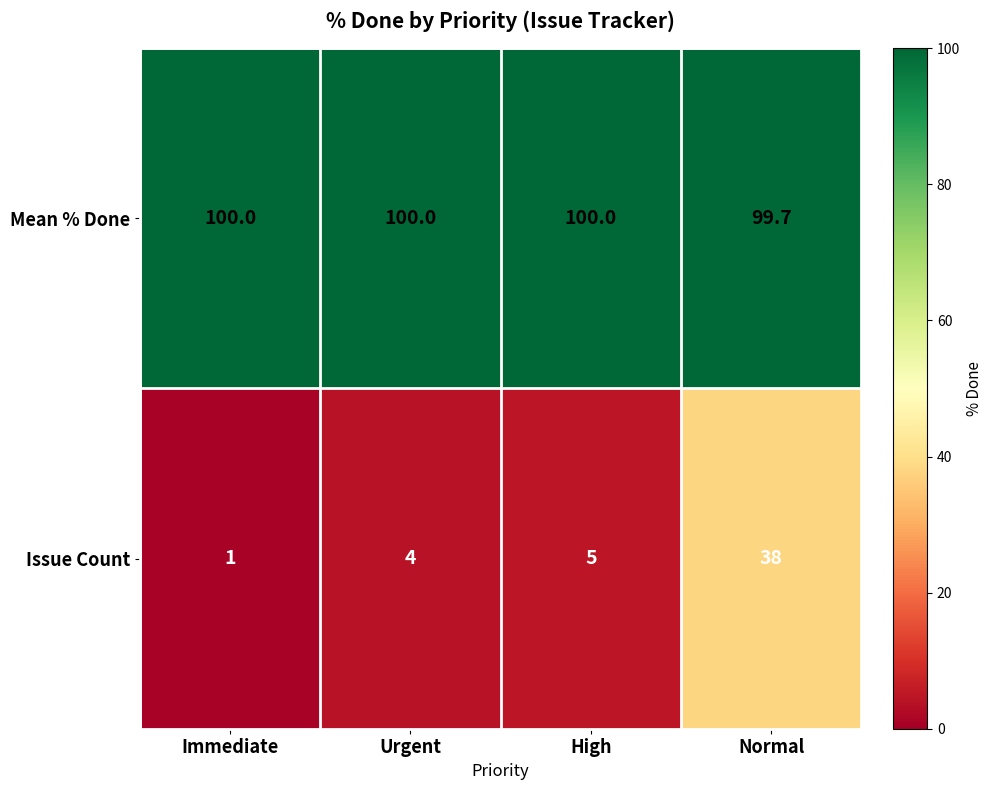

Reading right to left, what are all the values shown in this chart?

Mean % Done: Normal=99.7	High=100.0	Urgent=100.0	Immediate=100.0
Issue Count: Normal=38.0	High=5.0	Urgent=4.0	Immediate=1.0